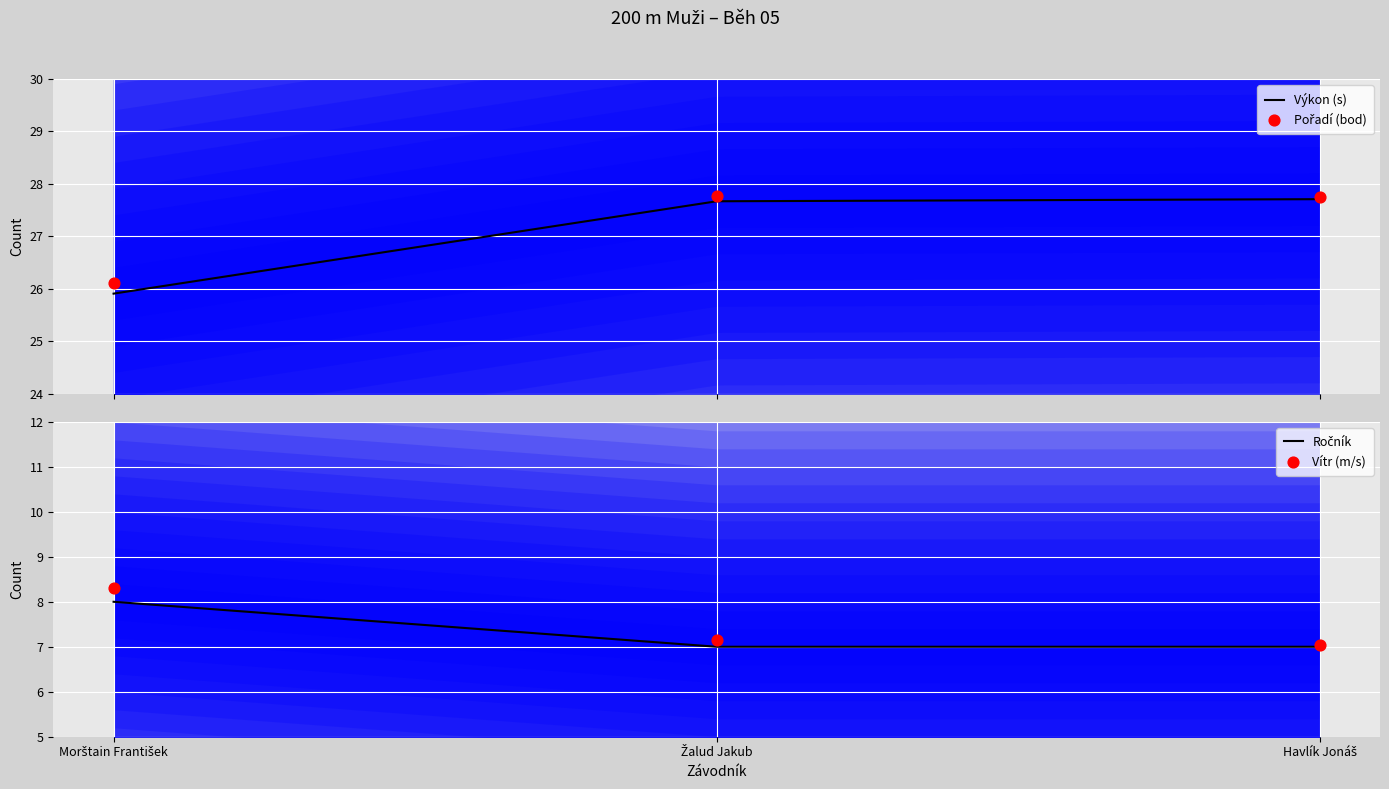

At which category is the sum across all series the highest?

Žalud Jakub